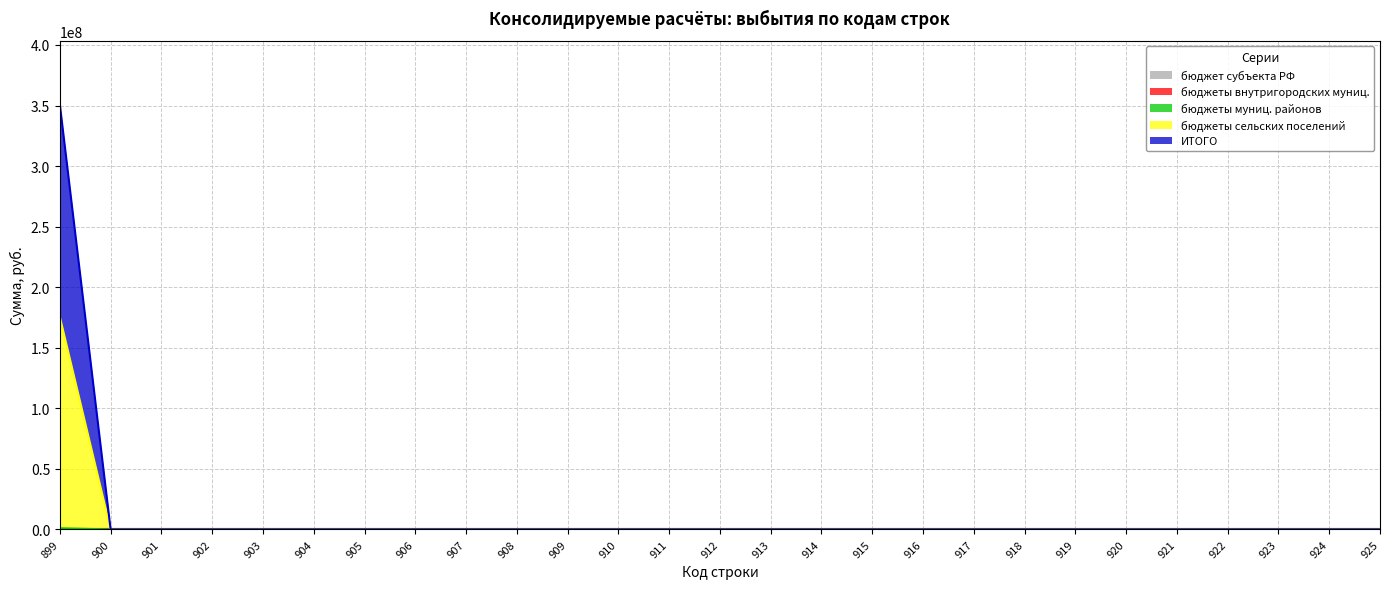

Does the chart display data point markers on the line(s)?

No